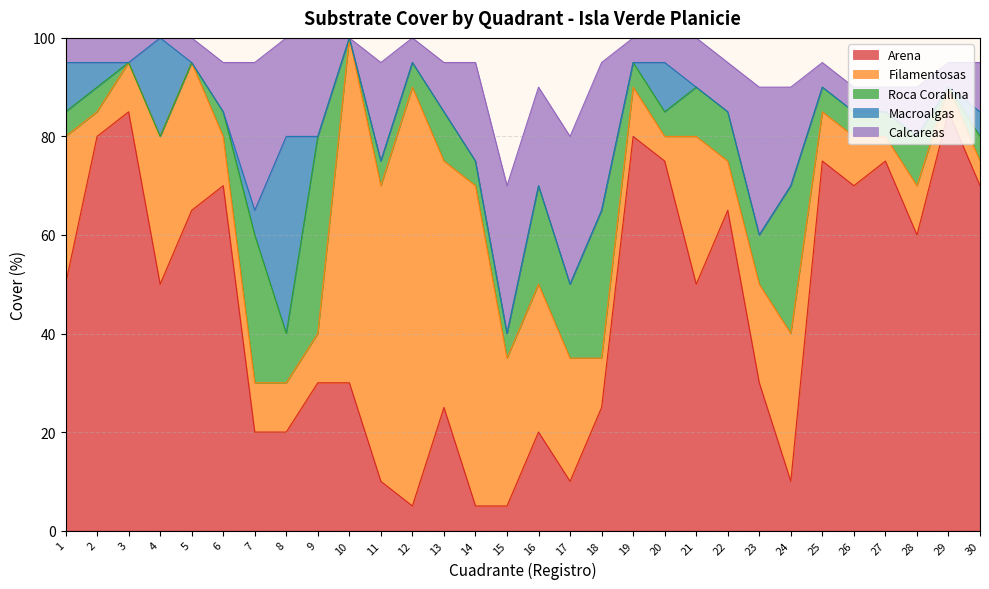

Reading left to right, transcribe all the data shown in this chart.

Arena: 1=50	2=80	3=85	4=50	5=65	6=70	7=20	8=20	9=30	10=30	11=10	12=5	13=25	14=5	15=5	16=20	17=10	18=25	19=80	20=75	21=50	22=65	23=30	24=10	25=75	26=70	27=75	28=60	29=85	30=70
Filamentosas: 1=30	2=5	3=10	4=30	5=30	6=10	7=10	8=10	9=10	10=70	11=60	12=85	13=50	14=65	15=30	16=30	17=25	18=10	19=10	20=5	21=30	22=10	23=20	24=30	25=10	26=10	27=5	28=10	29=5	30=5
Roca Coralina: 1=5	2=5	3=0	4=0	5=0	6=5	7=30	8=10	9=40	10=0	11=5	12=5	13=10	14=5	15=5	16=20	17=15	18=30	19=5	20=5	21=10	22=10	23=10	24=30	25=5	26=5	27=5	28=10	29=0	30=5
Macroalgas: 1=10	2=5	3=0	4=20	5=0	6=0	7=5	8=40	9=0	10=0	11=0	12=0	13=0	14=0	15=0	16=0	17=0	18=0	19=0	20=10	21=0	22=0	23=0	24=0	25=0	26=0	27=0	28=0	29=0	30=5
Calcareas: 1=5	2=5	3=5	4=0	5=5	6=10	7=30	8=20	9=20	10=0	11=20	12=5	13=10	14=20	15=30	16=20	17=30	18=30	19=5	20=5	21=10	22=10	23=30	24=20	25=5	26=5	27=5	28=10	29=5	30=10